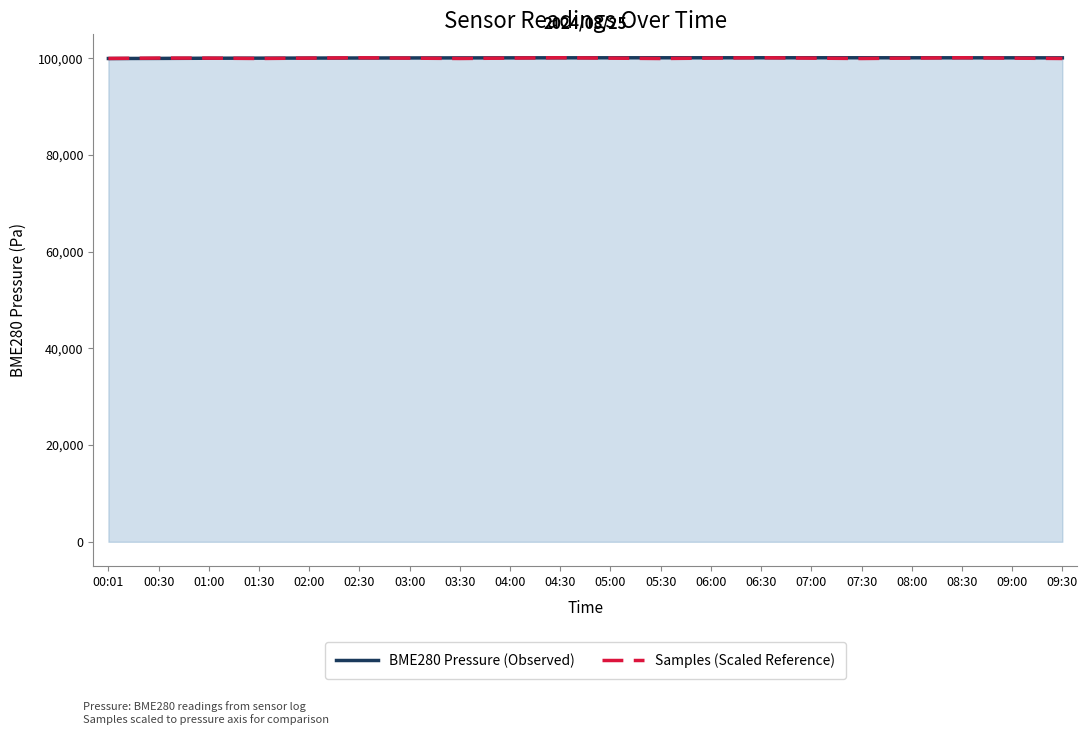

Is the value of Samples (Scaled Reference) at 03:00 greater than the value of BME280 Pressure (Observed) at 06:00?

No